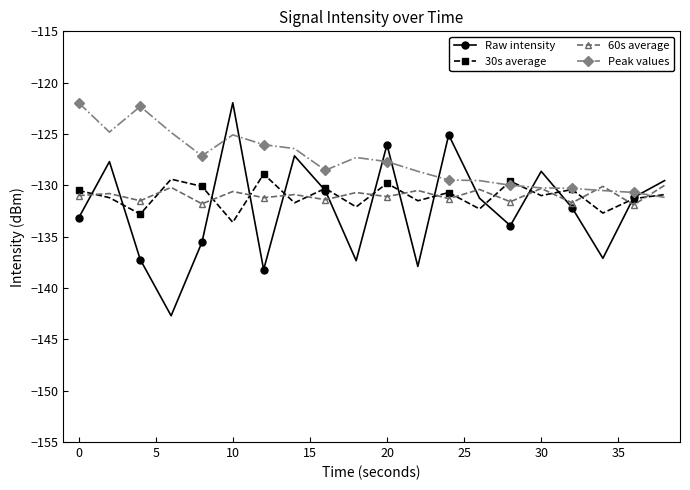

Which series has the widest spread of values?

Raw intensity